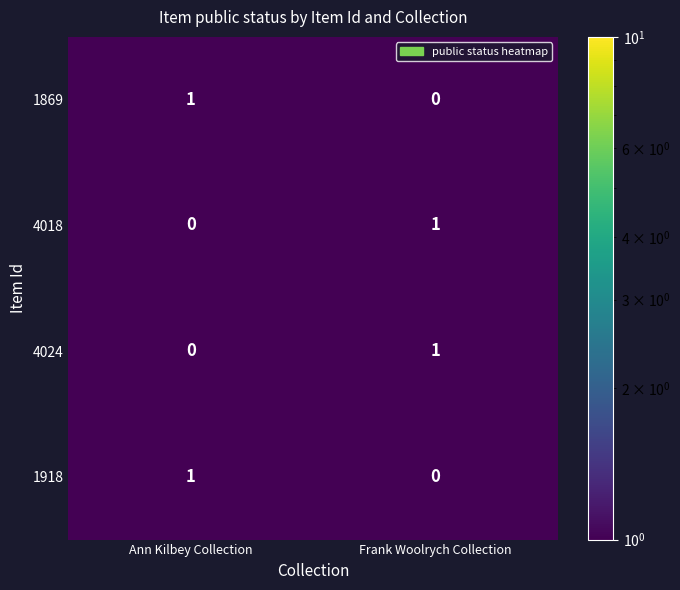

At how many categories does at least one series exceed 0?

2